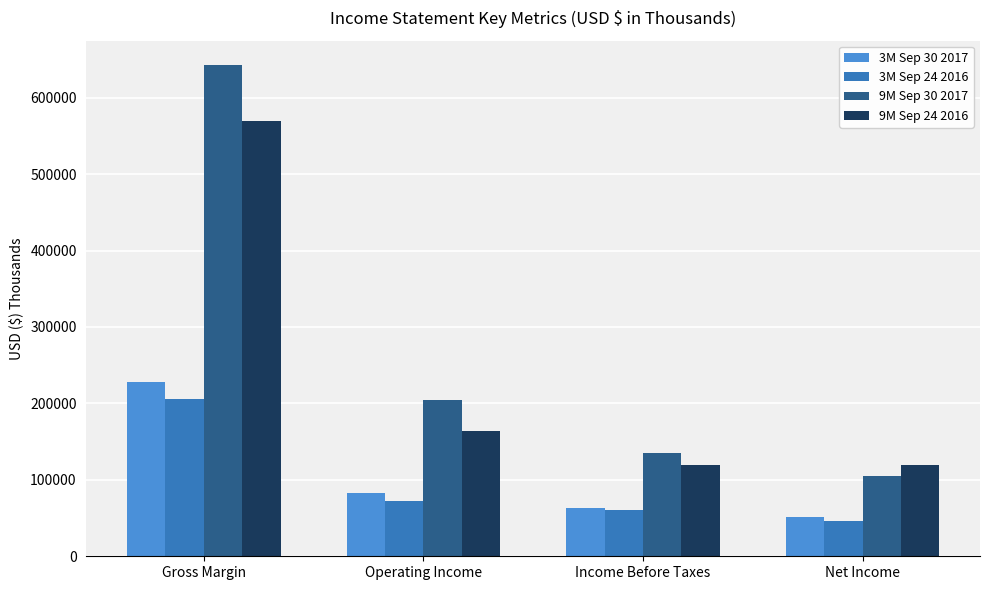

What is the lowest value of the 3M Sep 24 2016 series?

46084